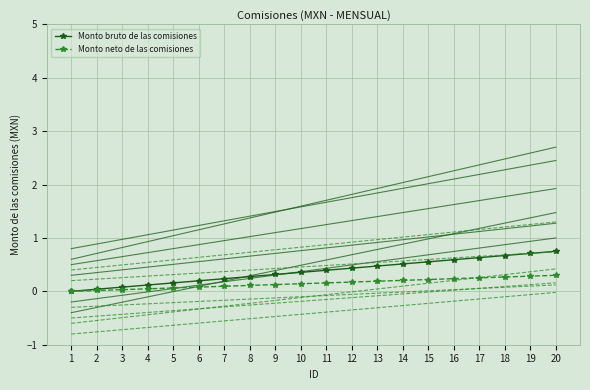

Is the value of Monto neto de las comisiones at 10 greater than the value of Monto bruto de las comisiones at 19?

No